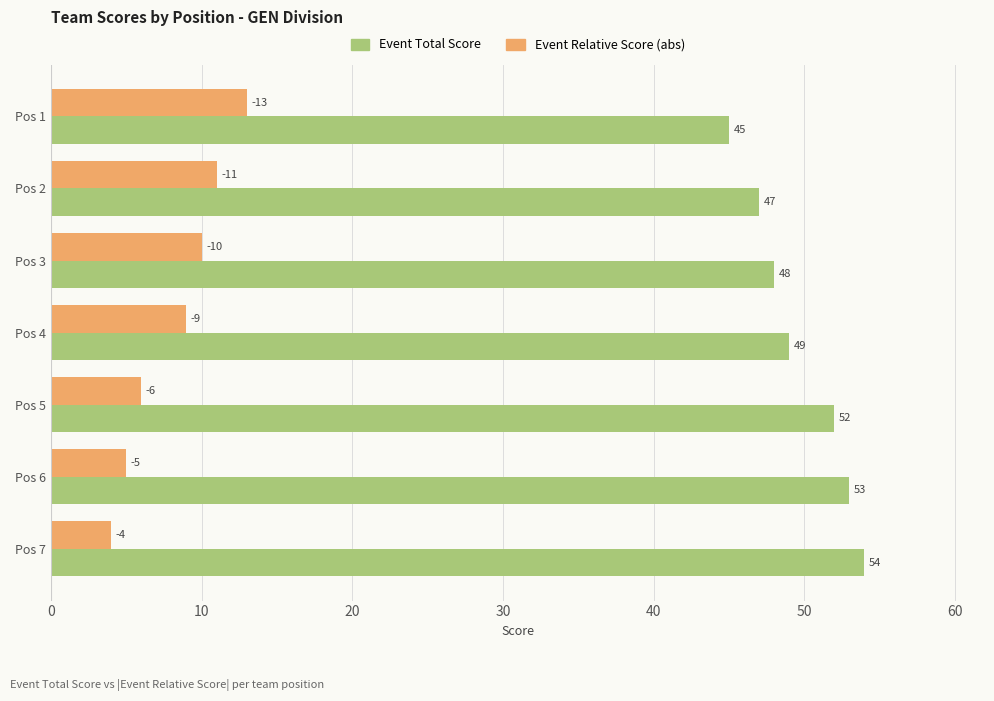

What is the total value across all series at Pos 3?

58